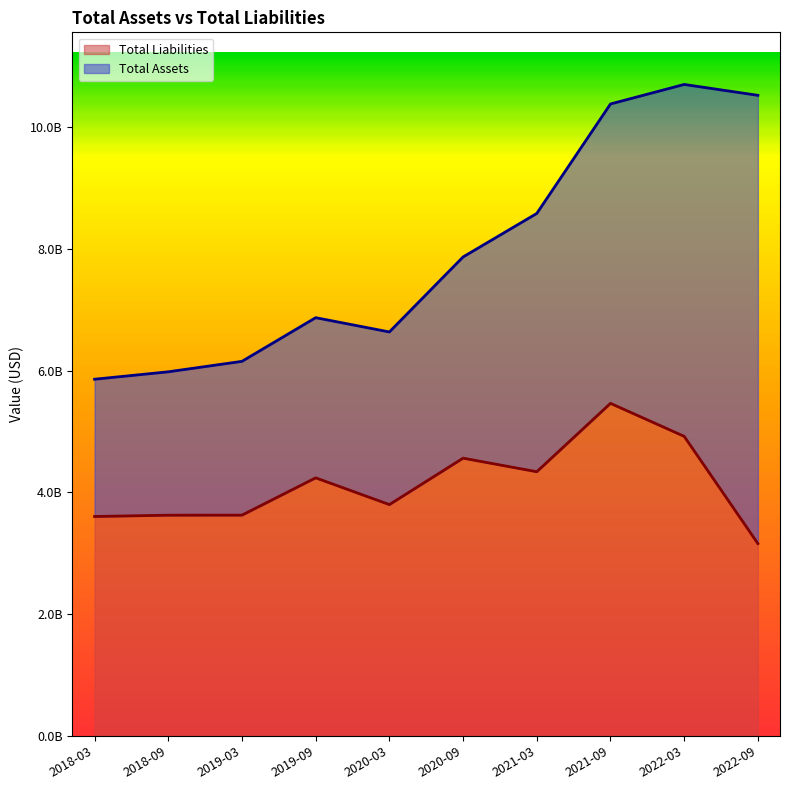

Reading left to right, list all the values displayed in this chart.

Total Assets: 2018-03=5858064000	2018-09=5979966000	2019-03=6151774000	2019-09=6869185000	2020-03=6634639000	2020-09=7866813000	2021-03=8581460000	2021-09=10379746000	2022-03=10700527000	2022-09=10521850000
Total Liabilities: 2018-03=3603190000	2018-09=3624537000	2019-03=3625477000	2019-09=4238002000	2020-03=3798662000	2020-09=4561360000	2021-03=4338555000	2021-09=5461912100	2022-03=4919522000	2022-09=3158179000